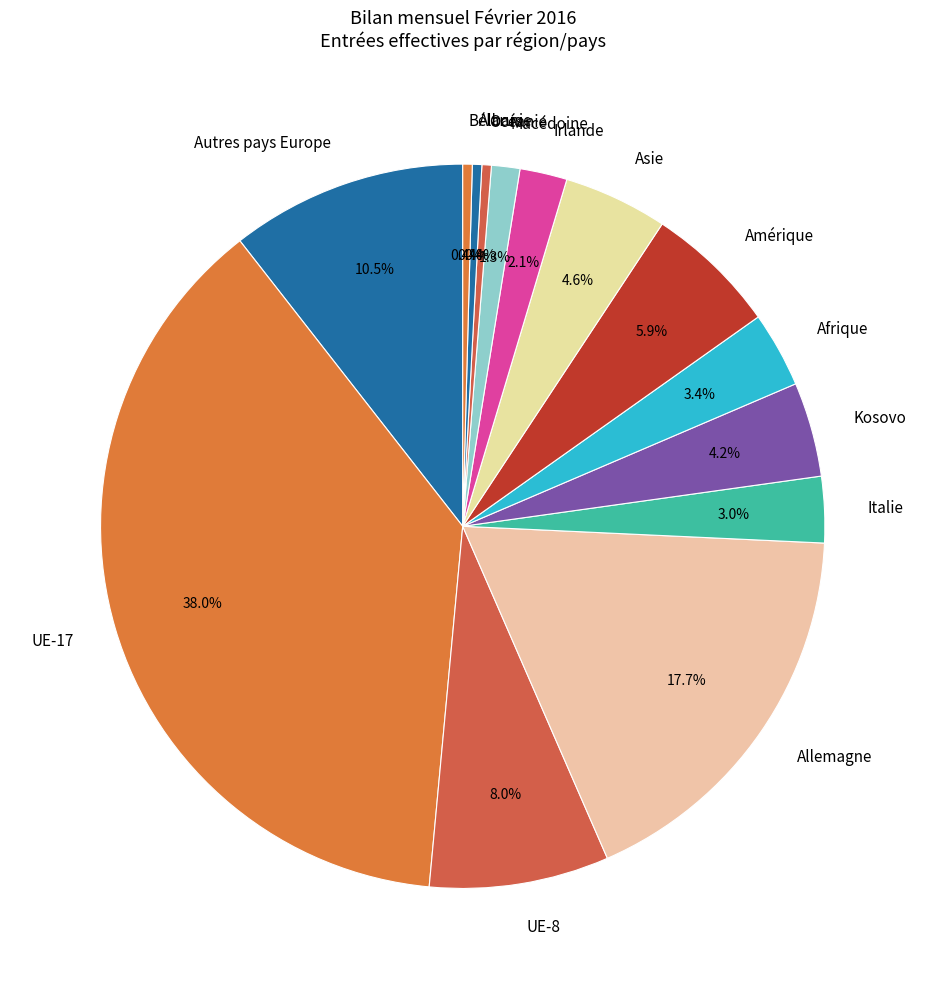

Is Kosovo the majority of the pie?

No